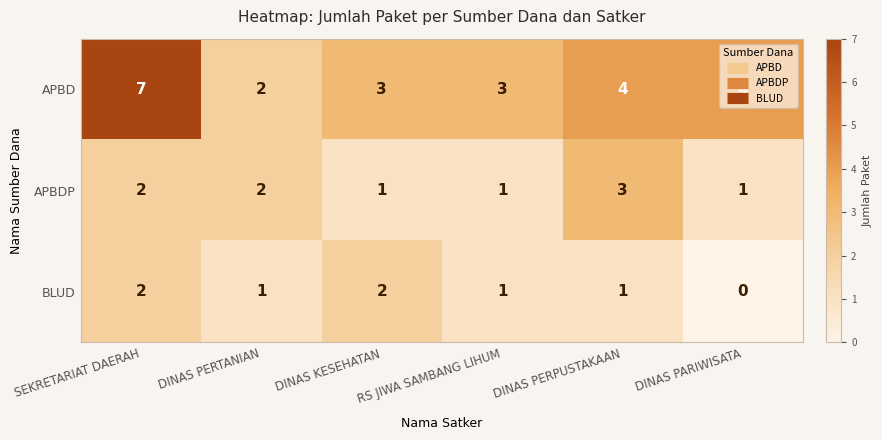

How many distinct data groups are displayed?

3